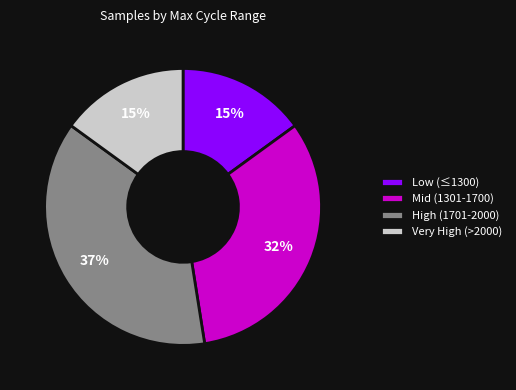

Count the number of slices in the pie.

4